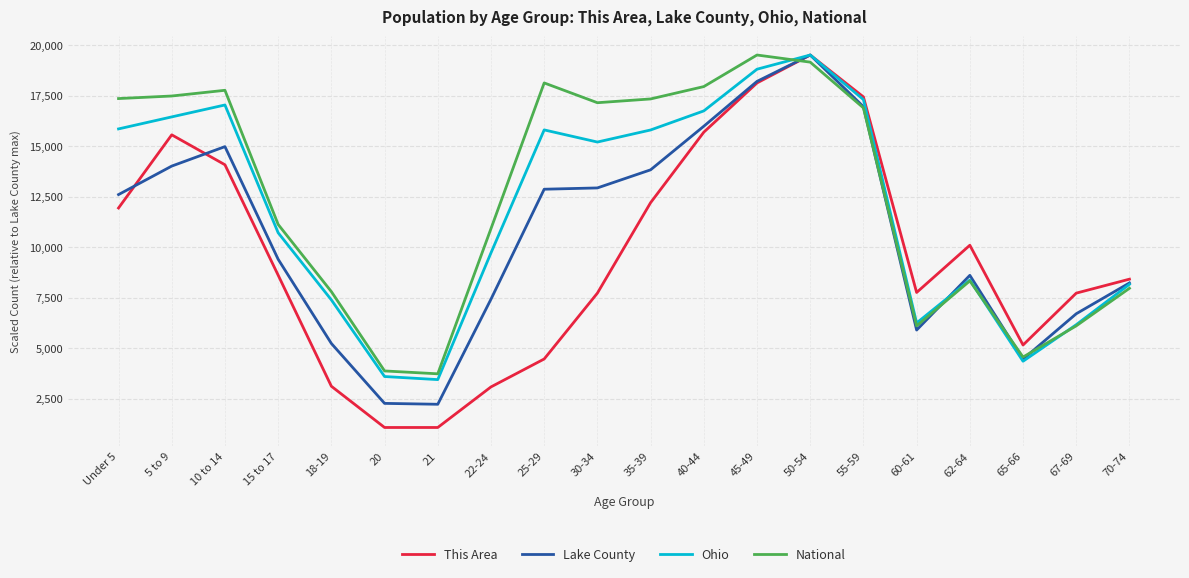

What is the average value of the This Area series?

9651.5